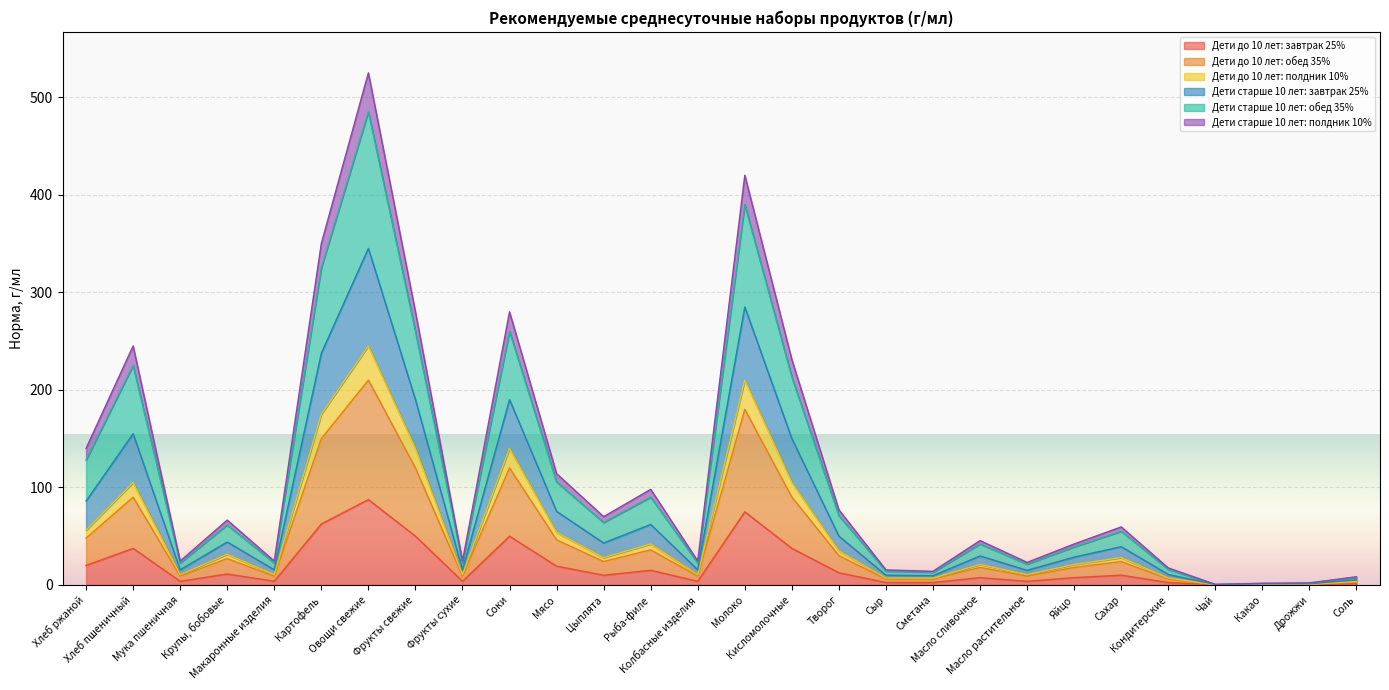

True or false: Дети до 10 лет: завтрак 25% has more than 2 points higher than both neighbors.

True